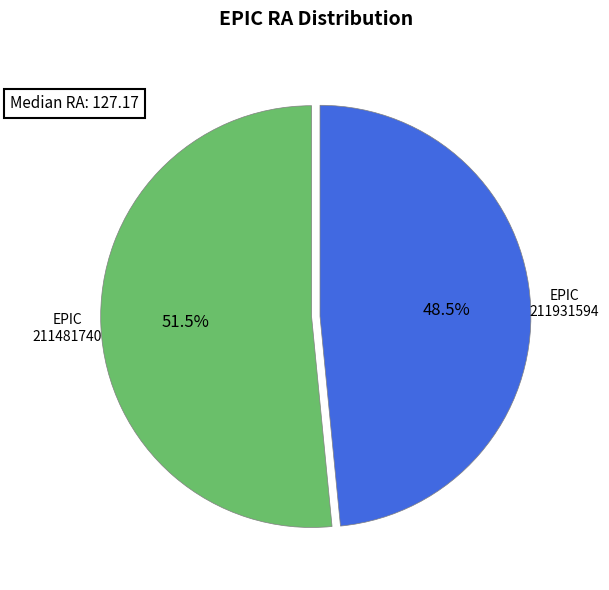

What is the total percentage of 211481740 and 211931594?

100.0%